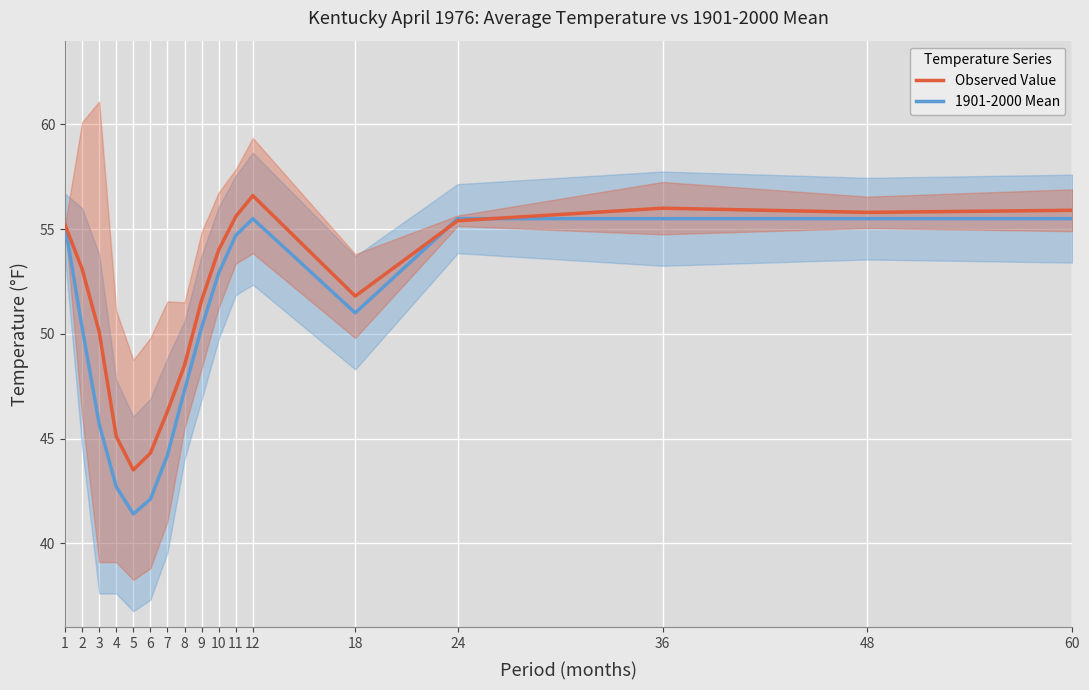

What is the approximate value of Observed Value at 9?

51.6